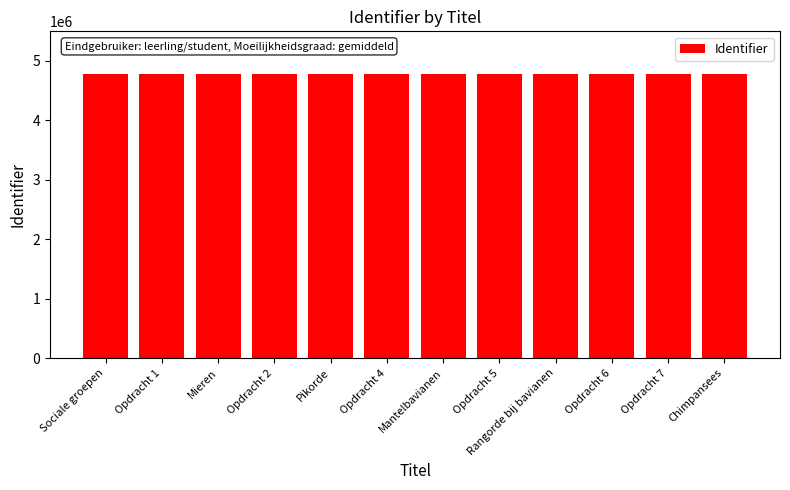

What is the smallest value displayed?

4779142